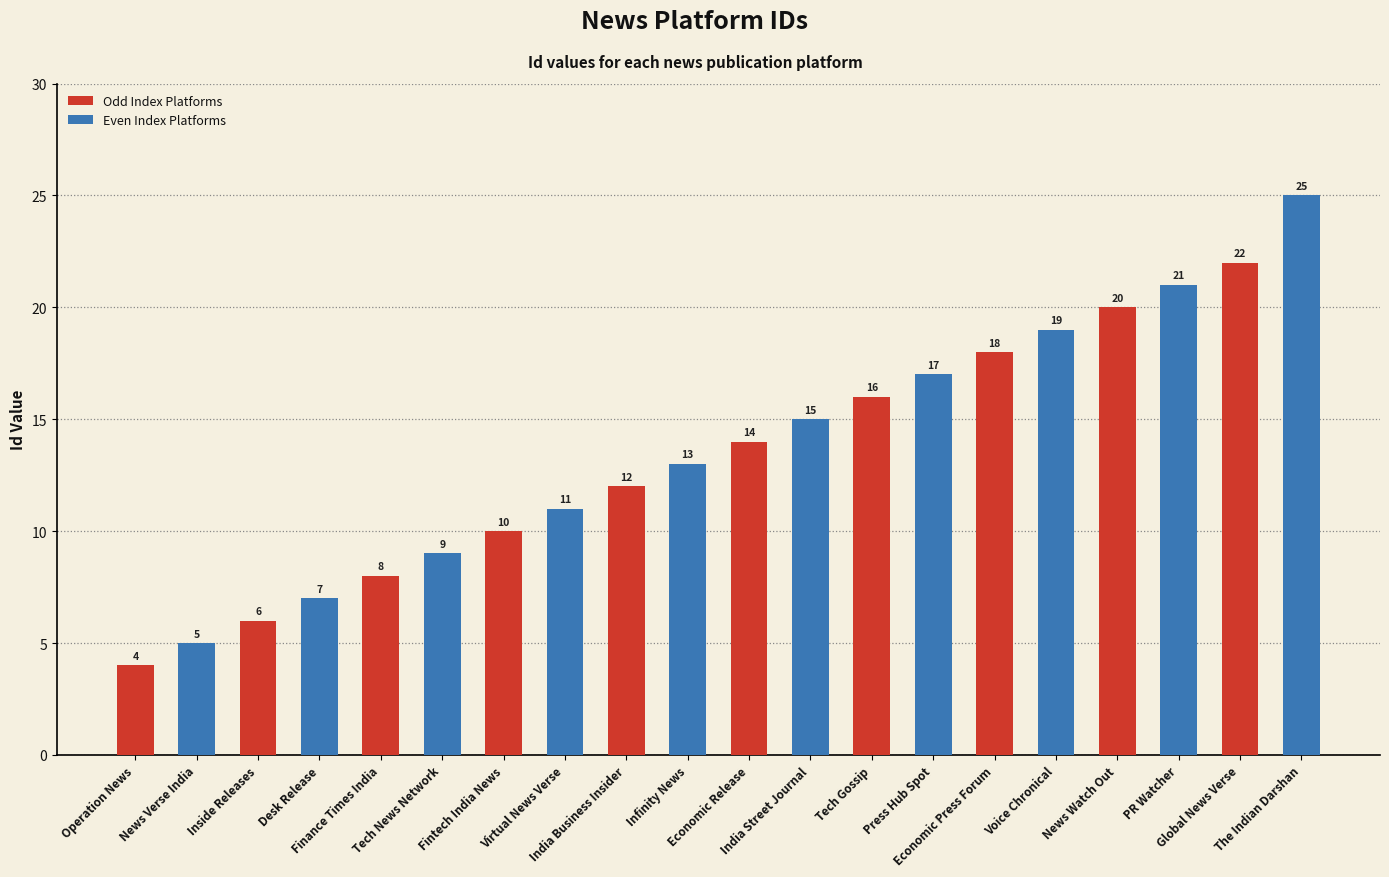

What is the change in value from Finance Times India to Economic Press Forum?

+10